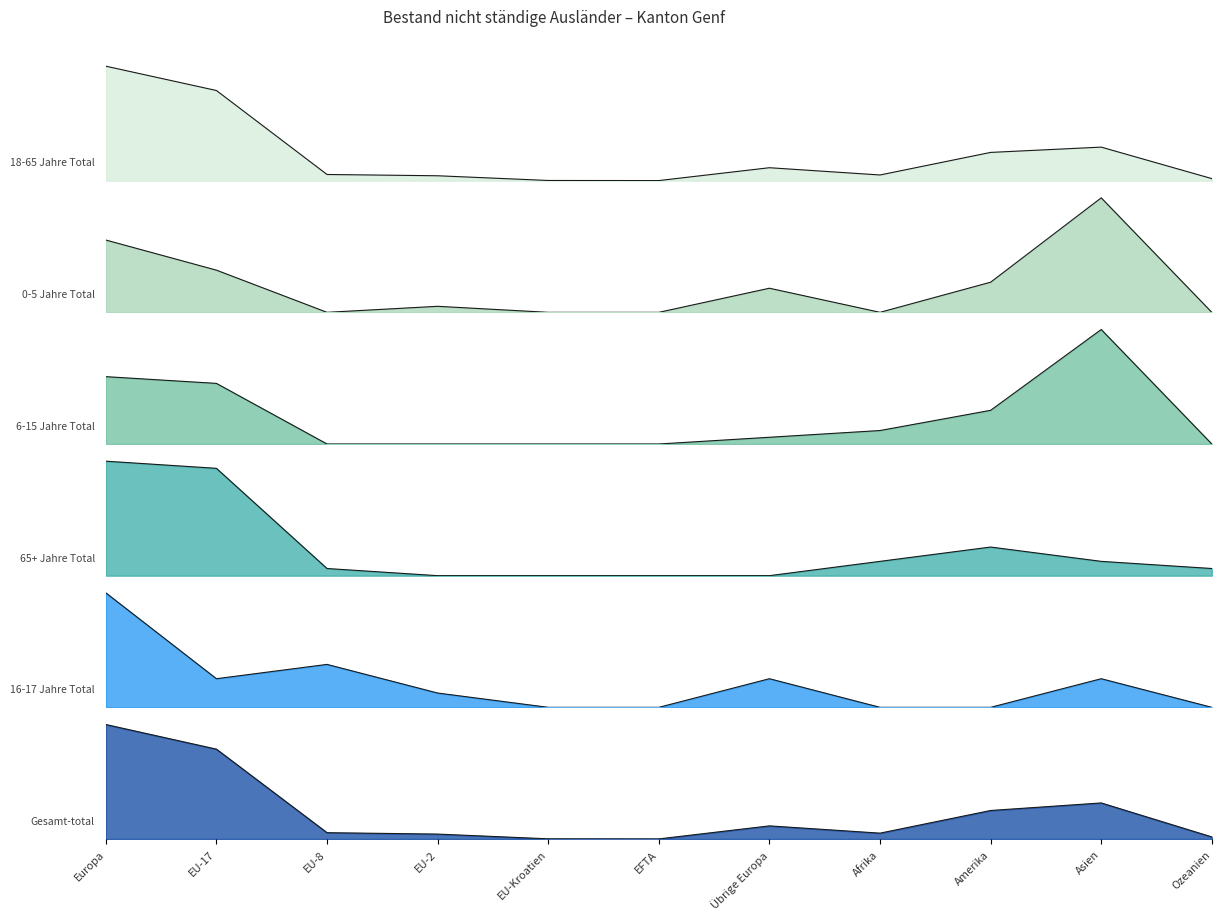

Reading right to left, list all the values displayed in this chart.

18-65 Jahre Total: 21	342	288	58	132	1	2	50	63	919	1167
0-5 Jahre Total: 0	19	5	0	4	0	0	1	0	7	12
6-15 Jahre Total: 0	17	5	2	1	0	0	0	0	9	10
65+ Jahre Total: 1	2	4	2	0	0	0	0	1	15	16
16-17 Jahre Total: 0	2	0	0	2	0	0	1	3	2	8
Gesamt-total: 22	382	302	62	139	1	2	52	67	952	1213